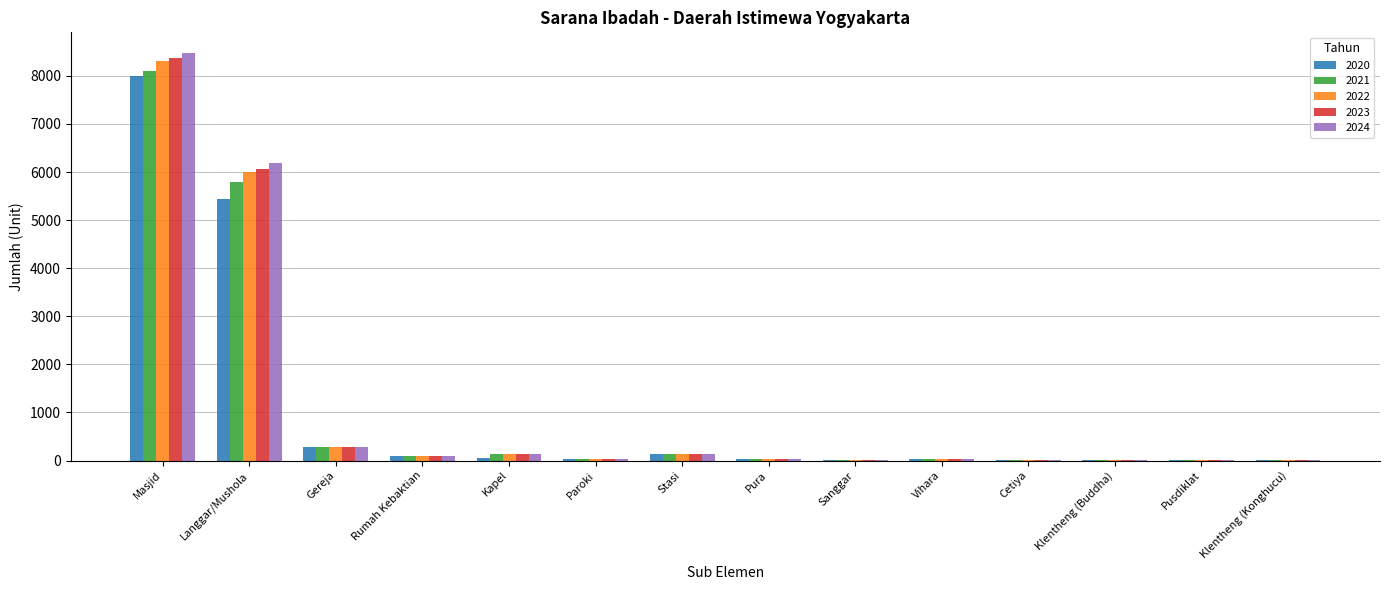

At which label does 2020 reach its peak?

Masjid